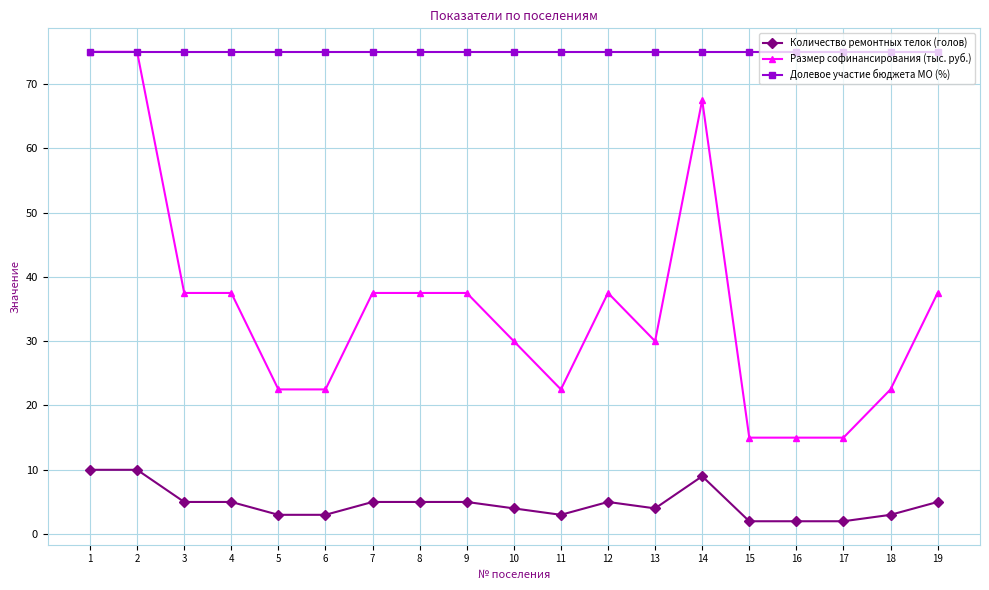

How many lines are shown in the chart?

3